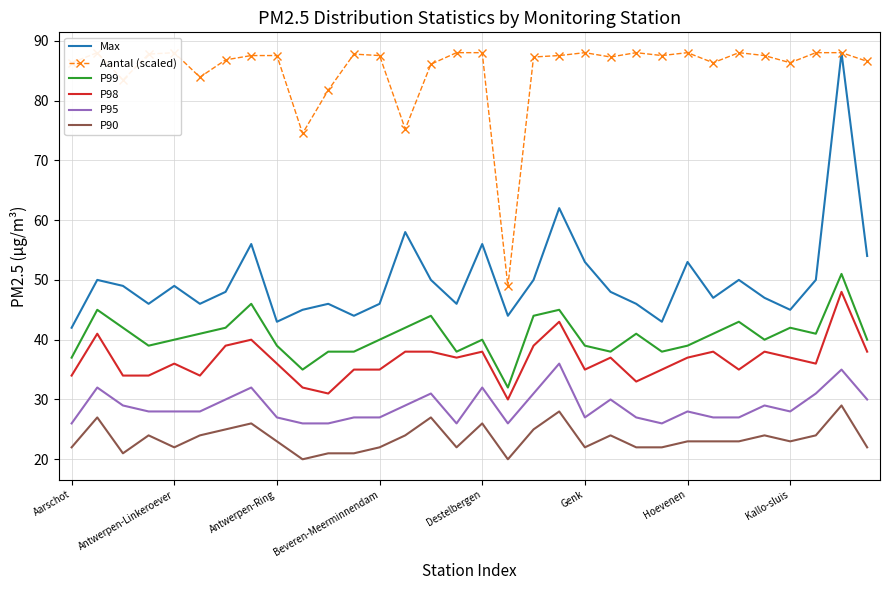

What is the minimum value for P98?

30